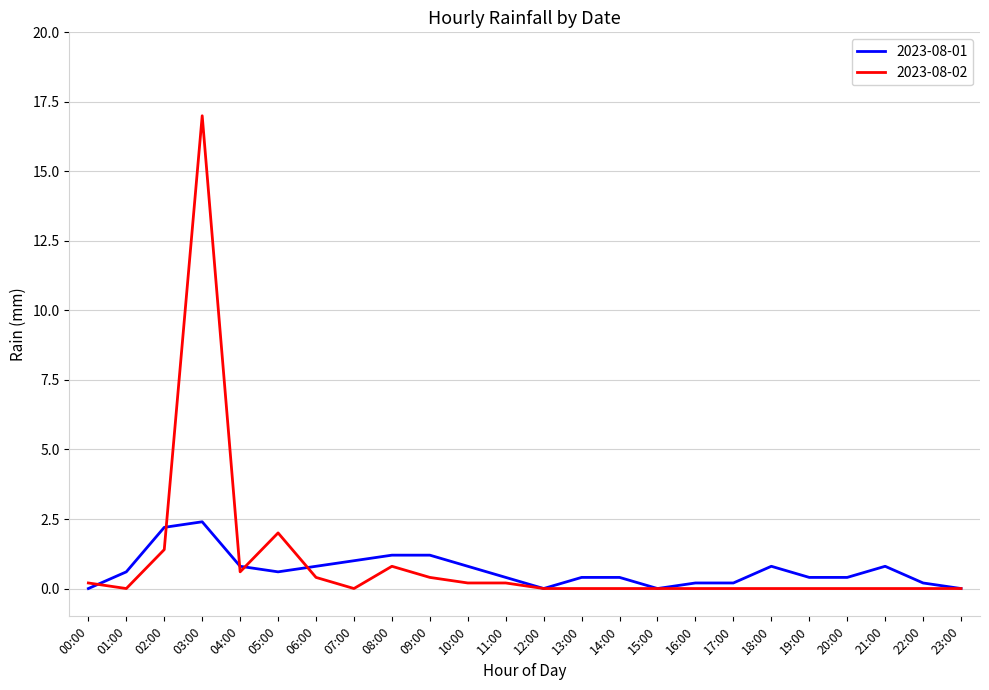

At which category is the sum across all series the highest?

03:00